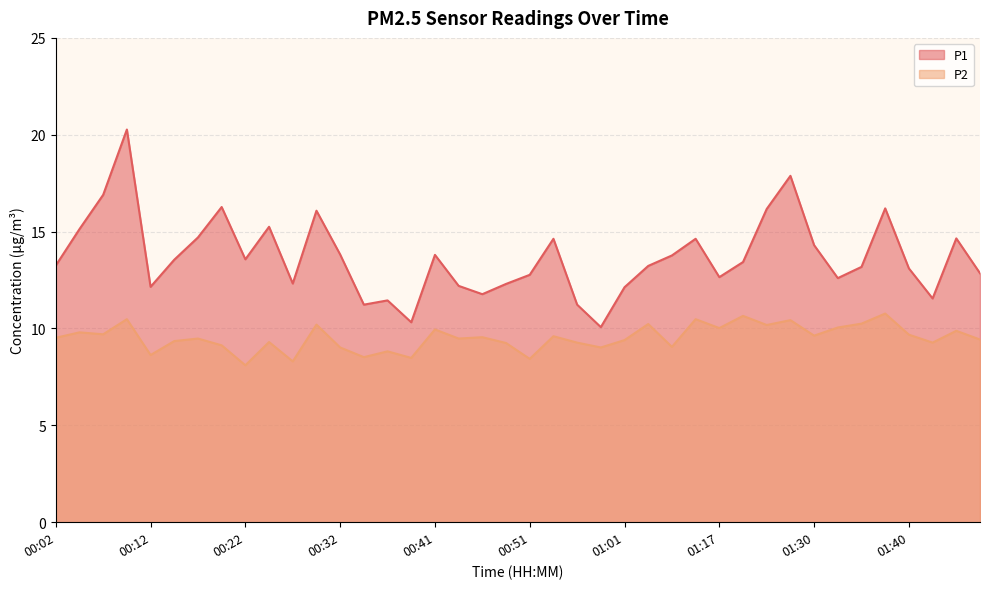

Which series has the largest total across all categories?

P1